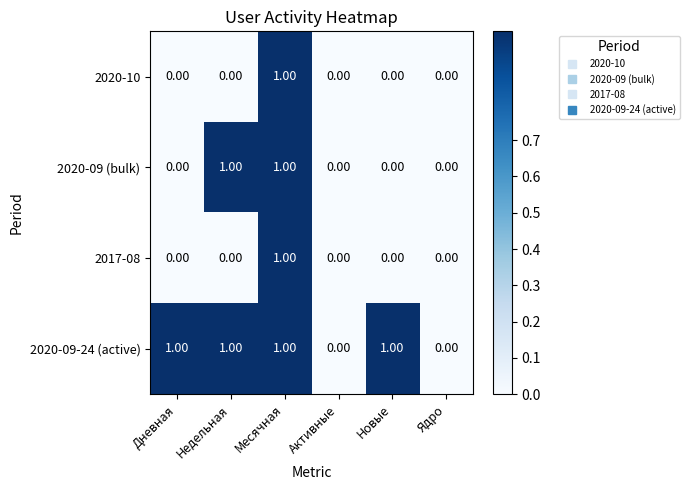

Is the value of 2017-08 at Ядро greater than the value of 2020-09-24 (active) at Новые?

No